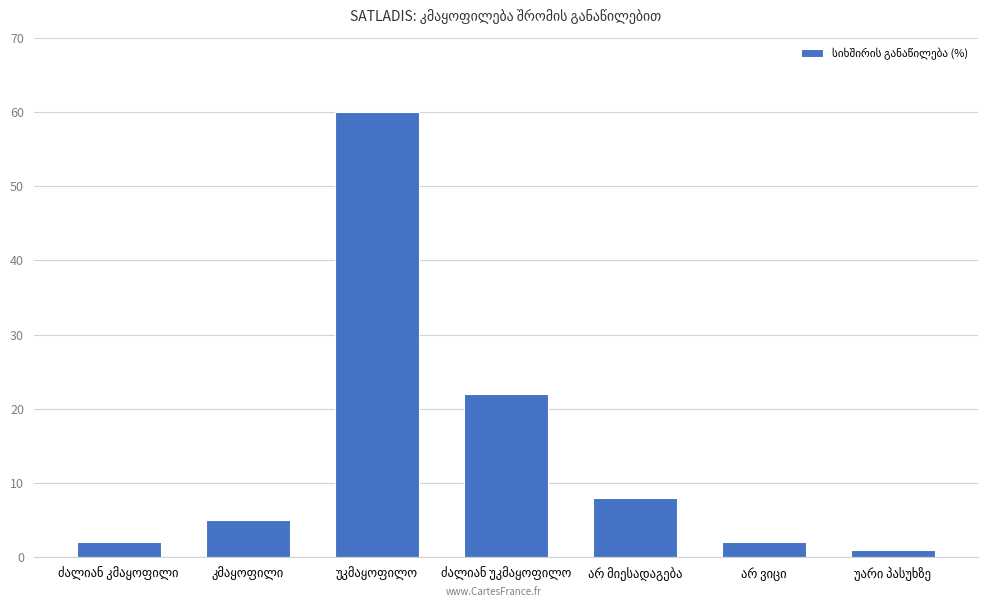

What is the difference between the maximum and minimum values?

59